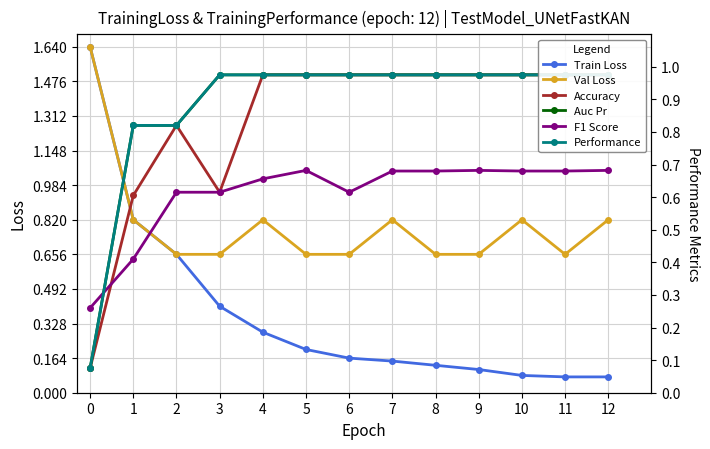

True or false: Performance and Train Loss cross at least once.

False